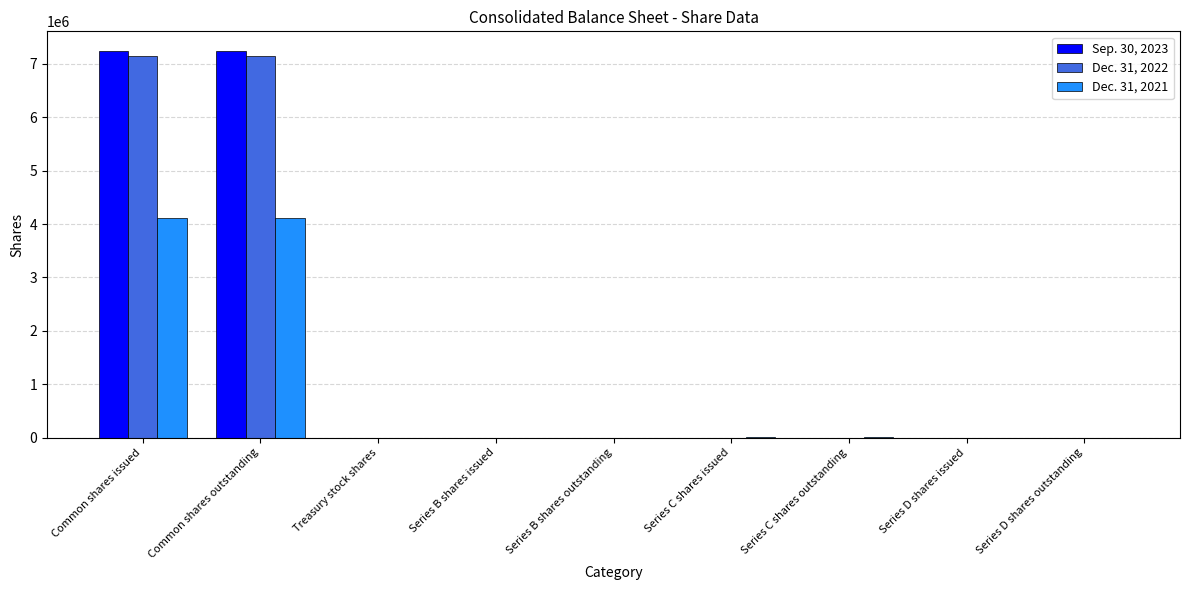

How many series are shown in this chart?

3